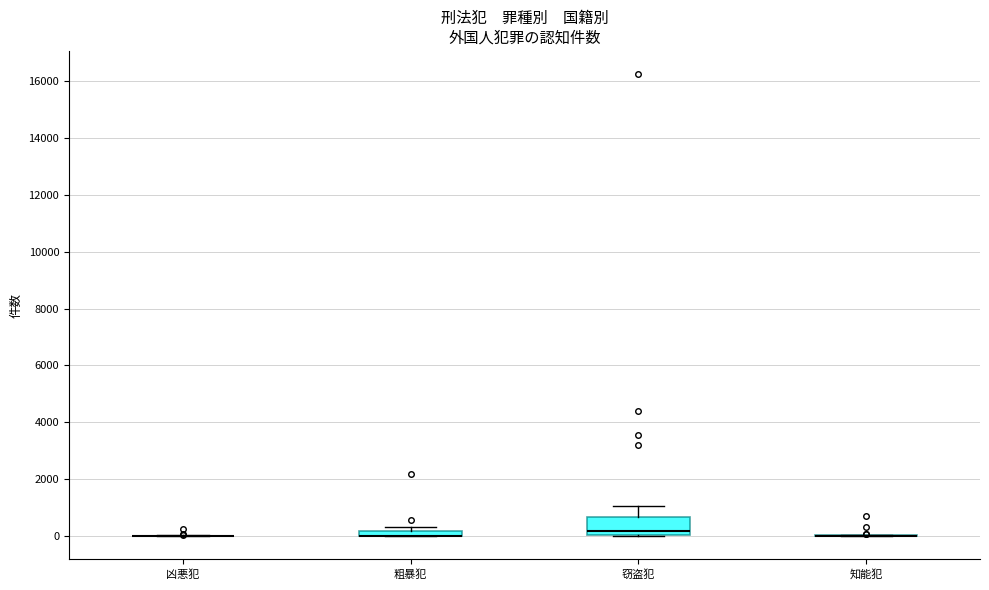

Comparing the boxes themselves (not the whiskers), which one is the tallest?

窃盗犯